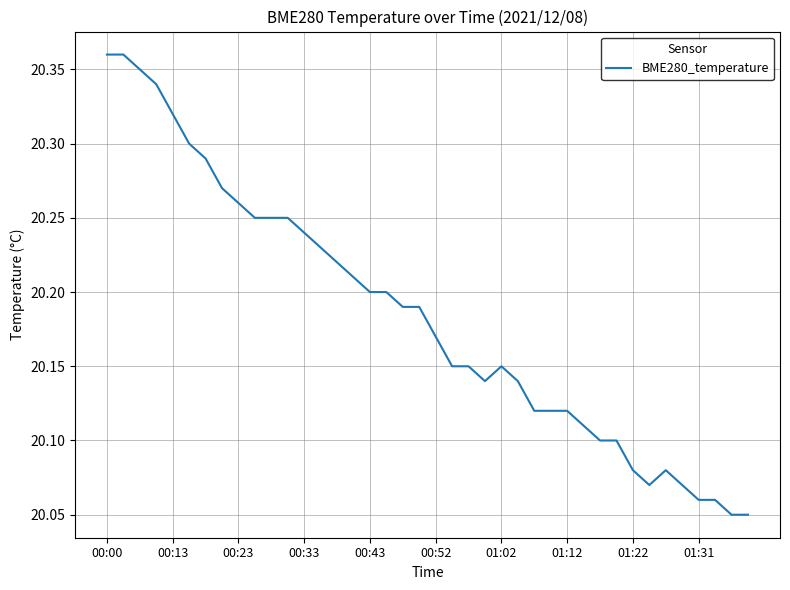

What is the difference between the maximum and minimum values?

0.3